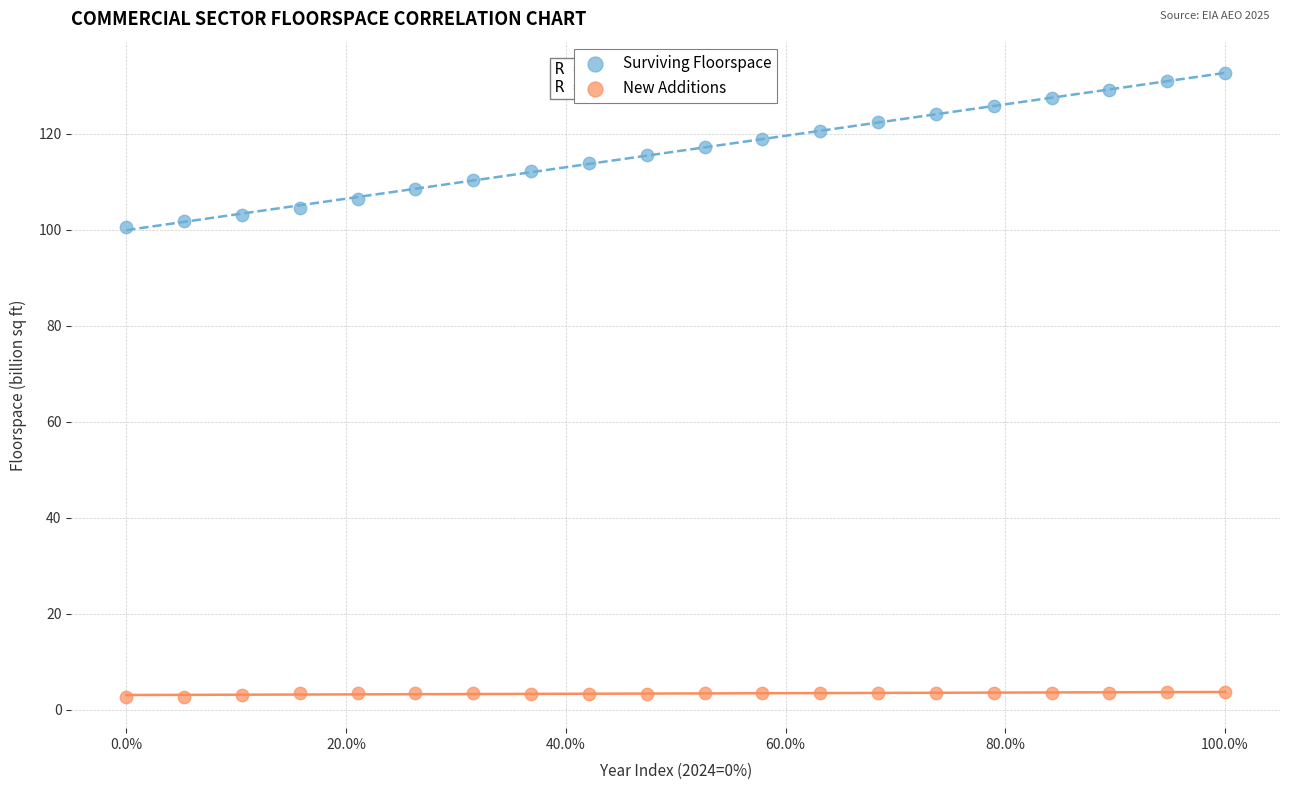

Which series reaches the minimum Y coordinate?

New Additions